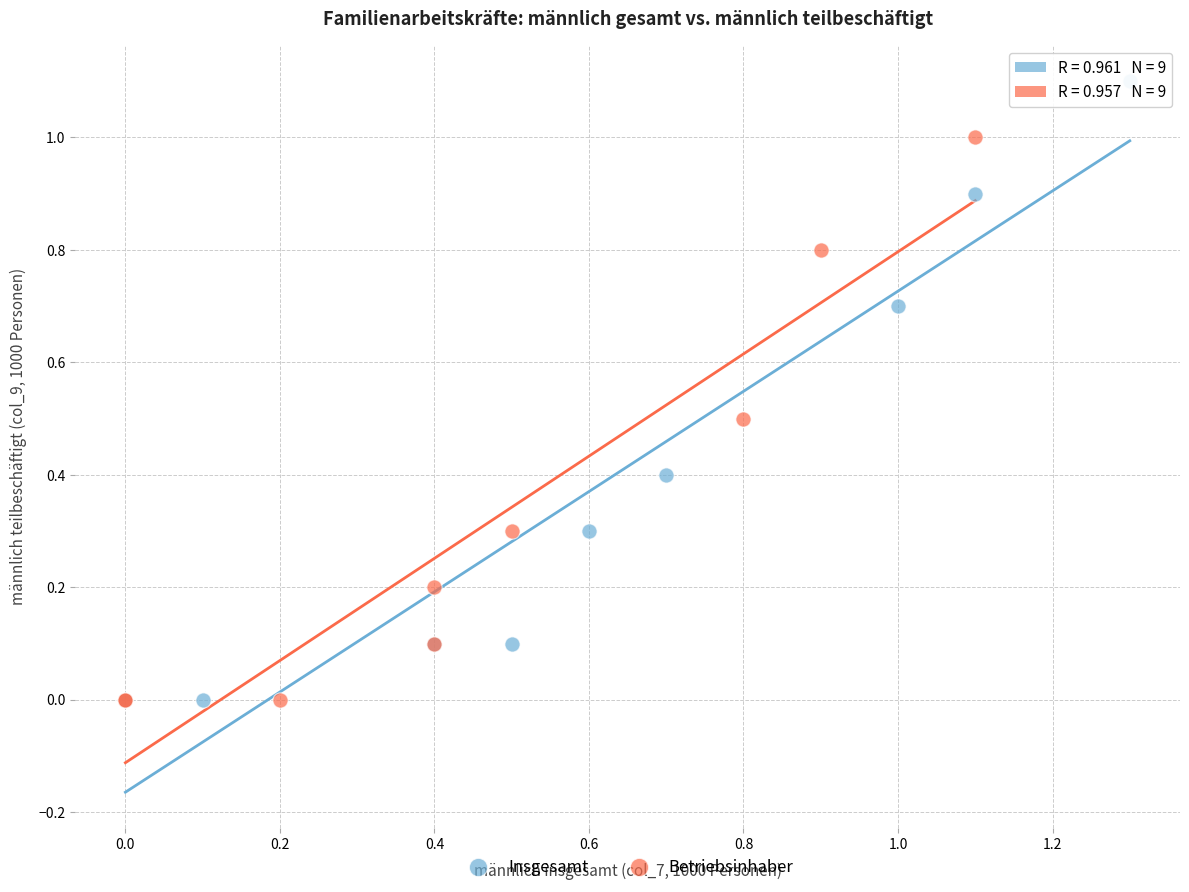

Which series has the largest Y range (max minus min)?

Insgesamt